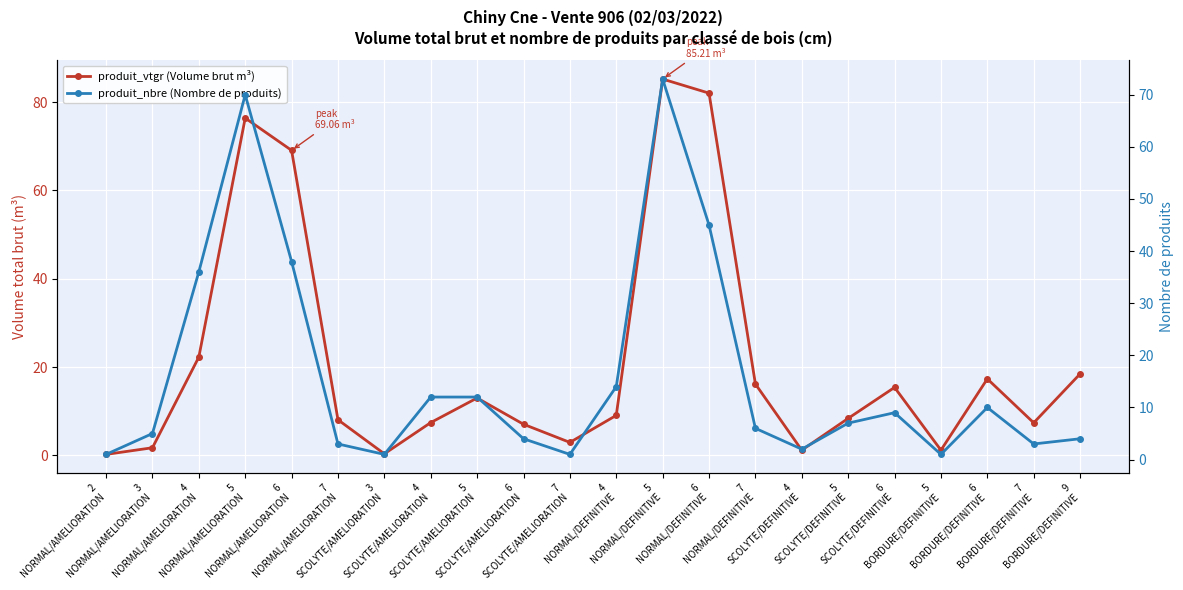

Where do produit_vtgr (Volume brut m³) and produit_nbre (Nombre de produits) first cross each other?

4
NORMAL/AMELIORATION and 5
NORMAL/AMELIORATION